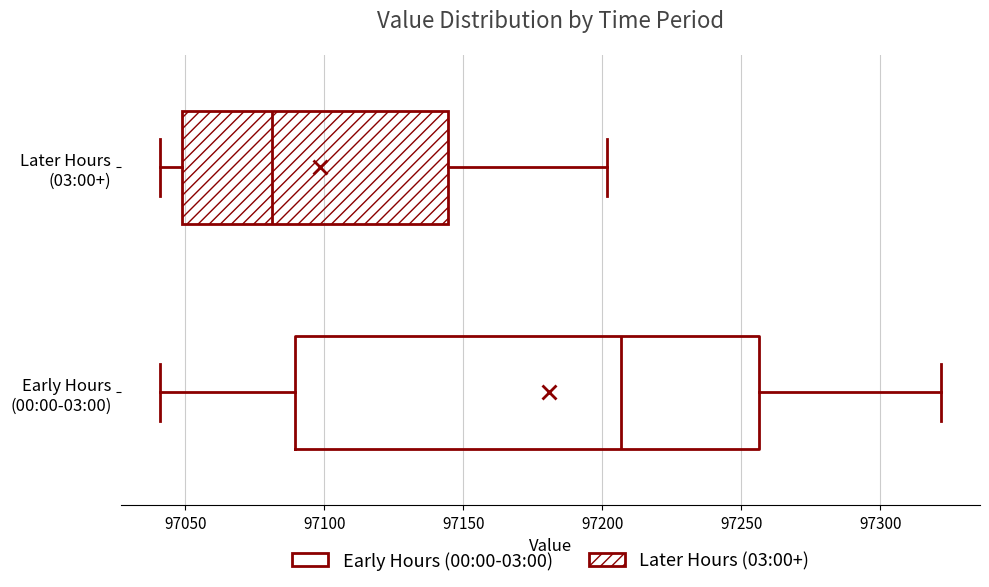

Comparing the boxes themselves (not the whiskers), which one is the widest?

Early Hours (00:00-03:00)